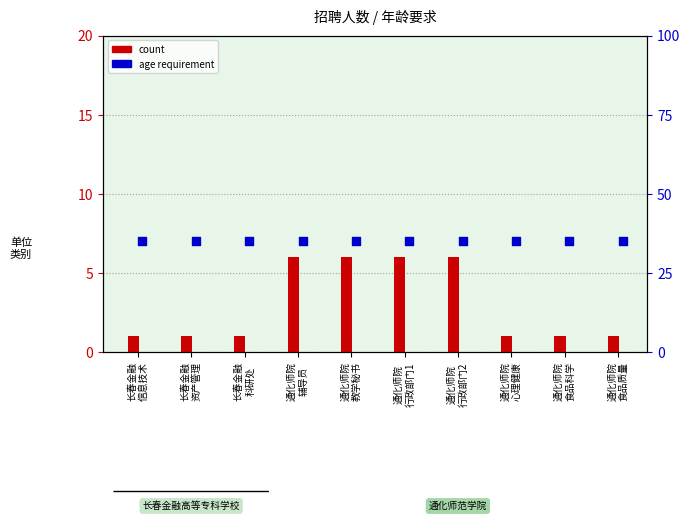

At how many categories does at least one series exceed 10?

10